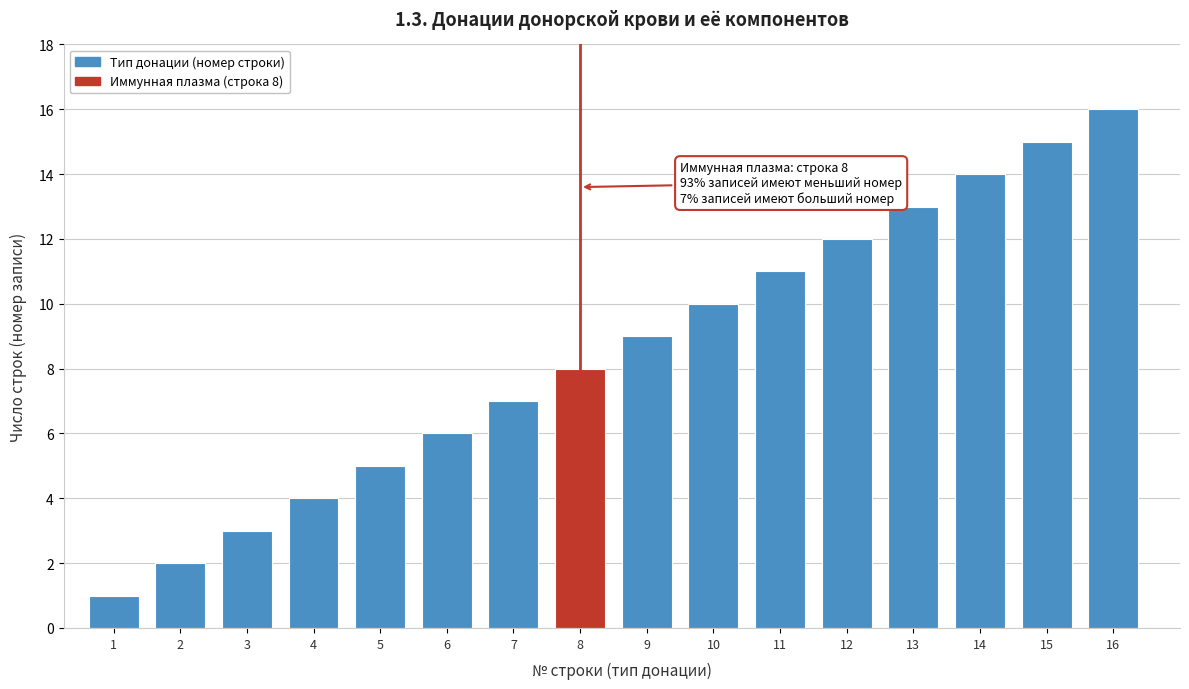

The value at 12 is 12. True or false?

True